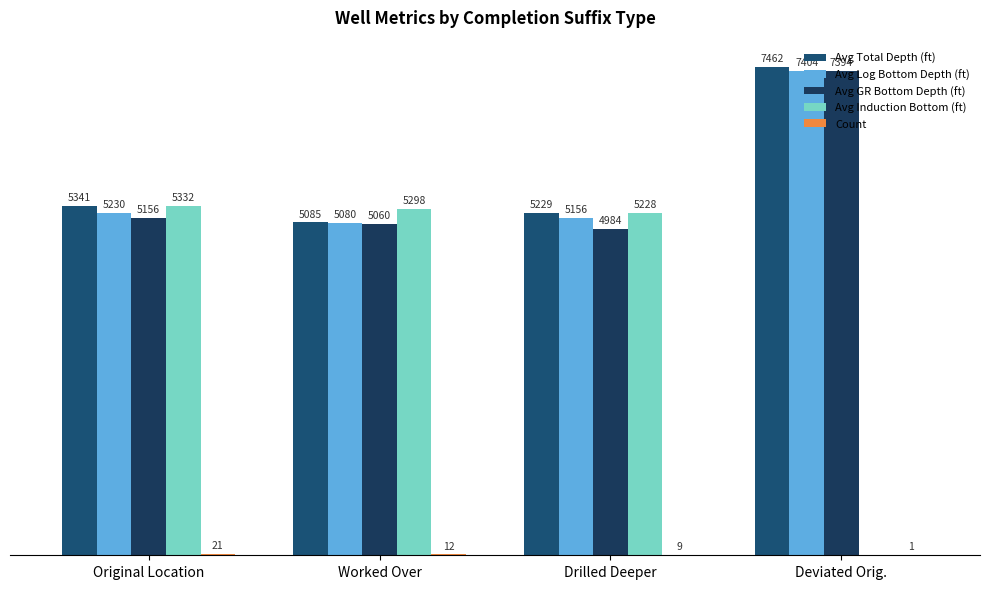

Are the bars grouped side by side (vs. stacked)?

Yes